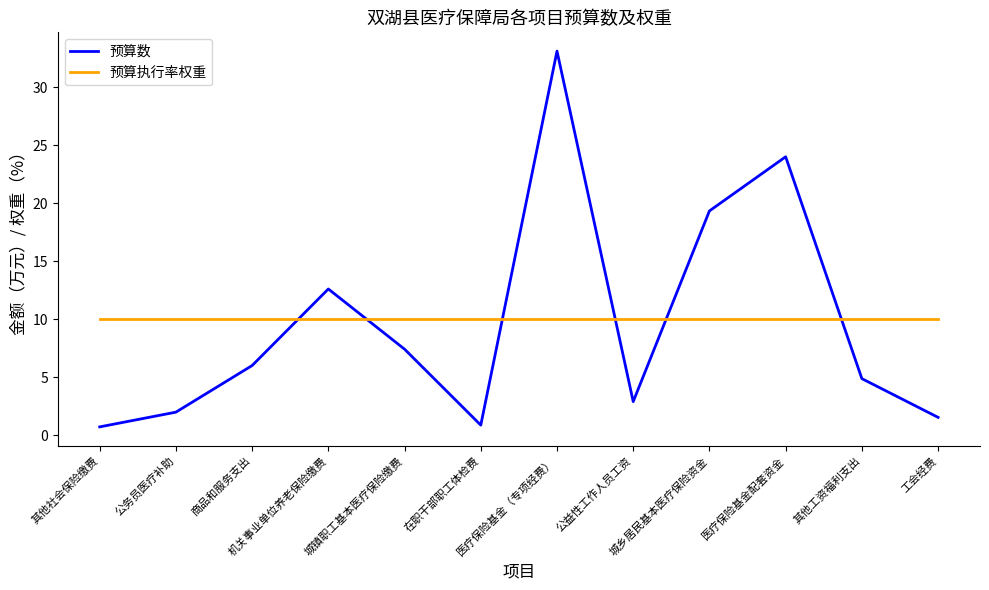

Where is the first local maximum for 预算数?

机关事业单位养老保险缴费